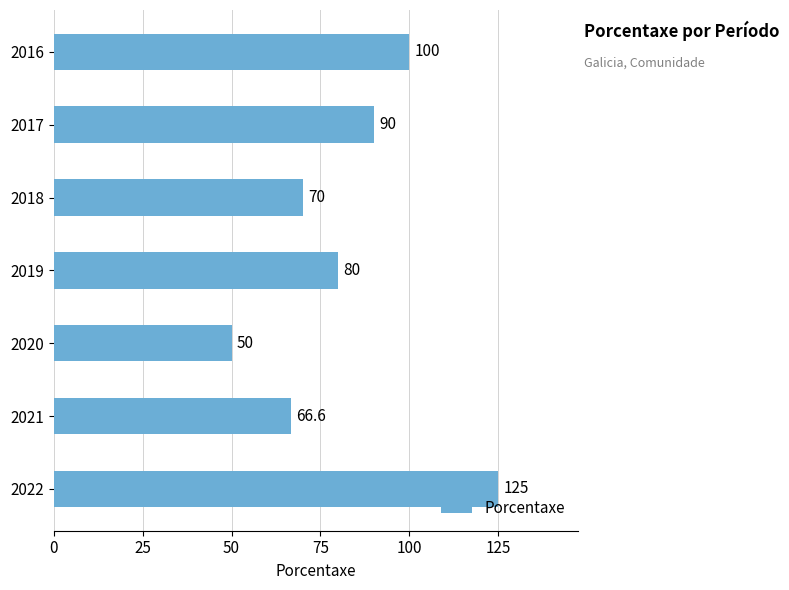

What is the sum of all values?

581.6